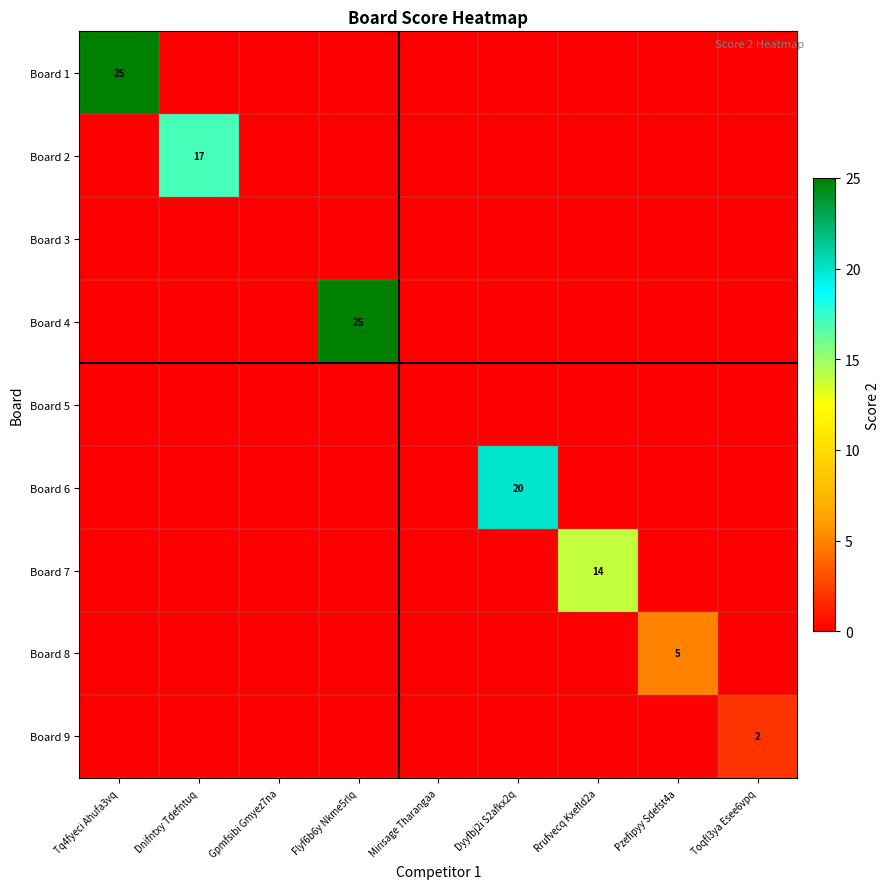

List the labels in order of Board 4 value, largest first.

Flyf6b6y Nkme5rlq, Tq4fyeci Ahufa3vq, Dnifntxy Tdefntuq, Gpmfsibi Gmyez7na, Mirisage Tharangaa, Dyyfbj2i S2afkx2q, Rrufvecq Kxefld2a, Pzefipyy Sdefst4a, Toqfl3ya Esee6vpq